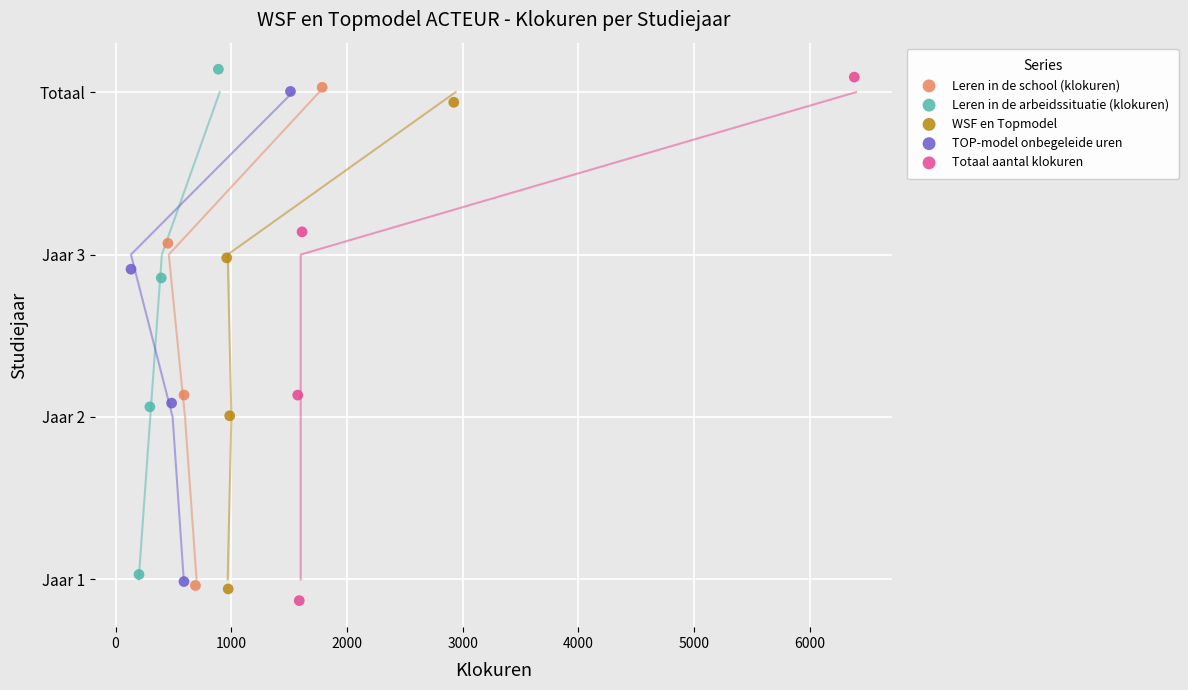

Which series has the widest spread of Y values?

Totaal aantal klokuren